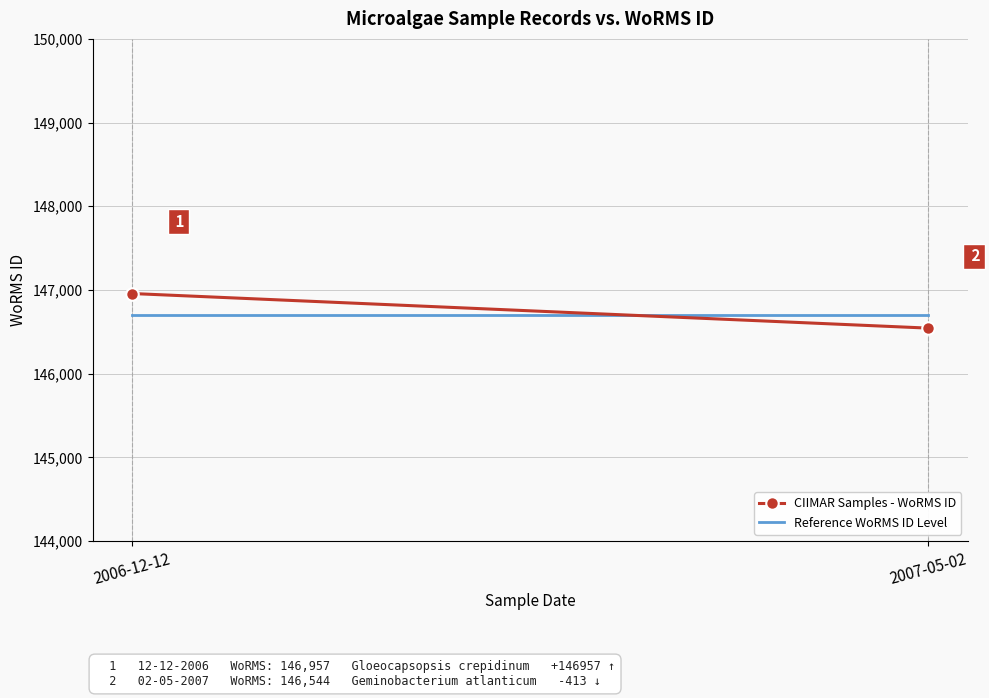

The Reference WoRMS ID Level series shows 146700 at 2006-12-12. True or false?

True